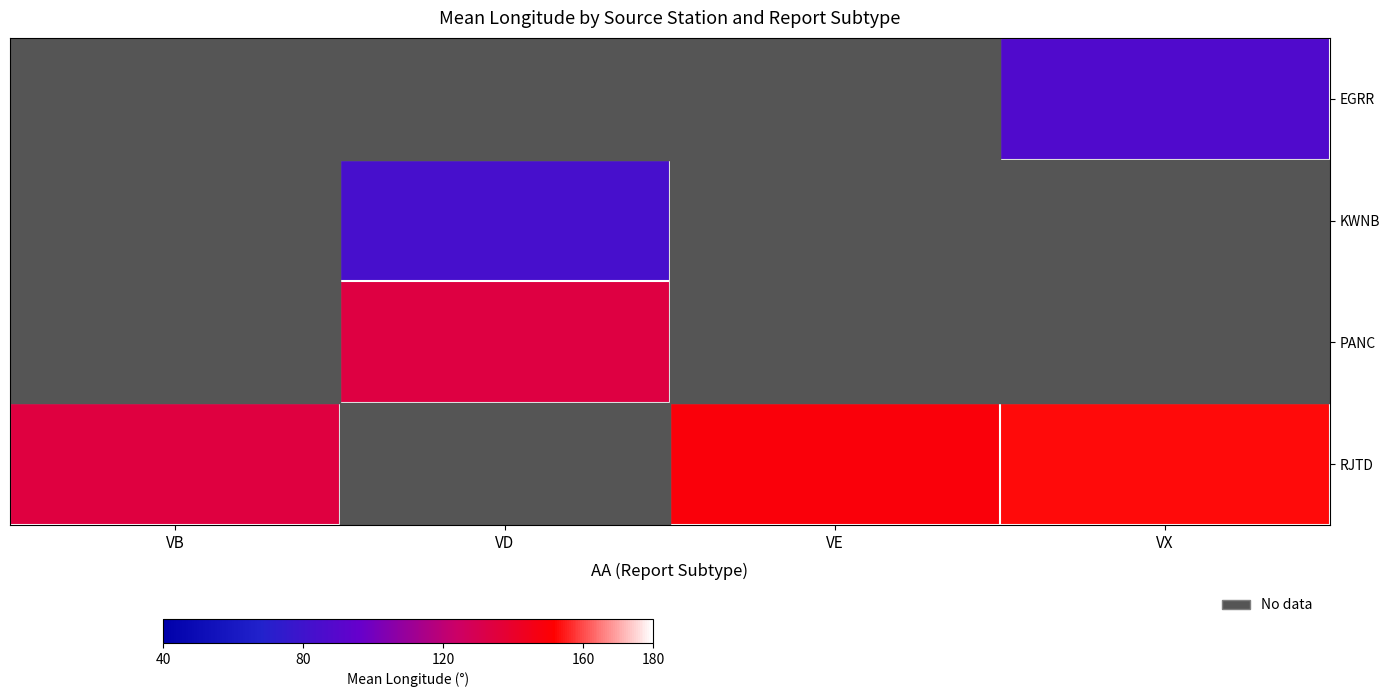

Which series has the largest total across all categories?

RJTD